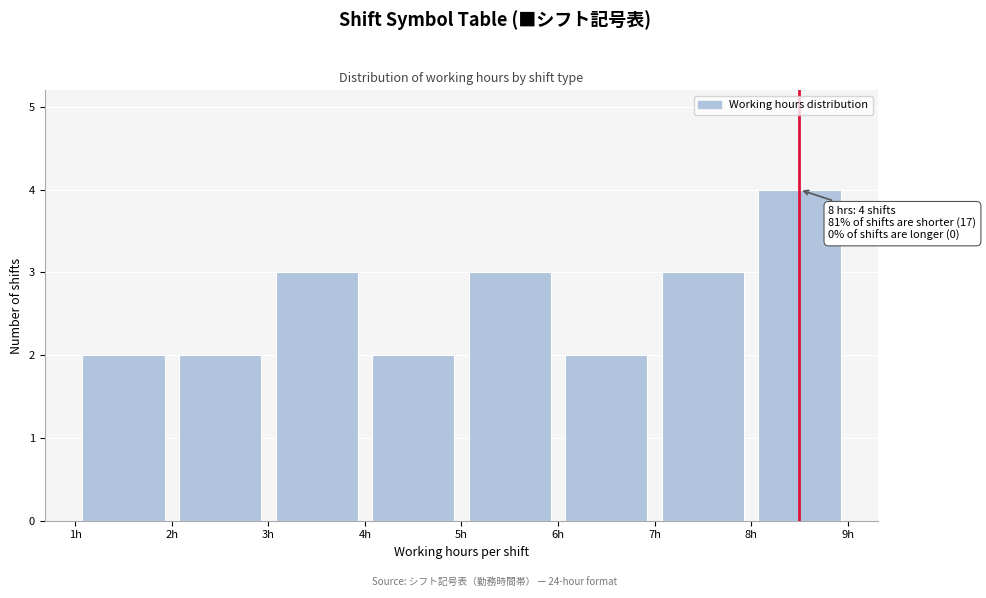

Over which range of the x-axis is the bar tallest?

8 to 9